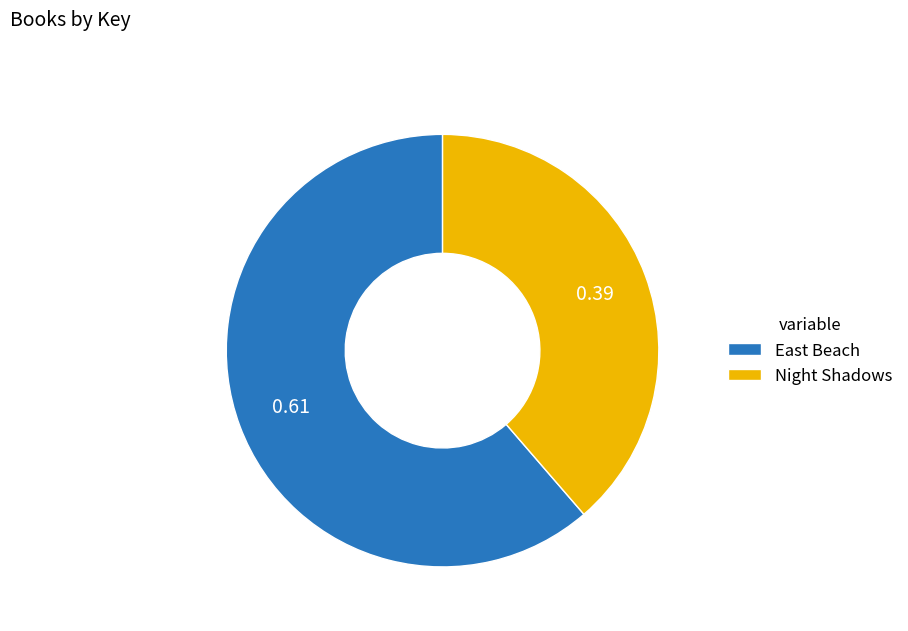

Which slice is the largest?

East Beach